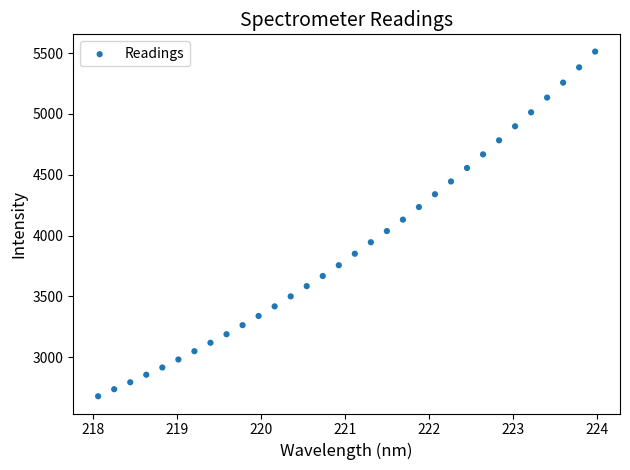

What is the range of Y values (max minus min)?

2832.9